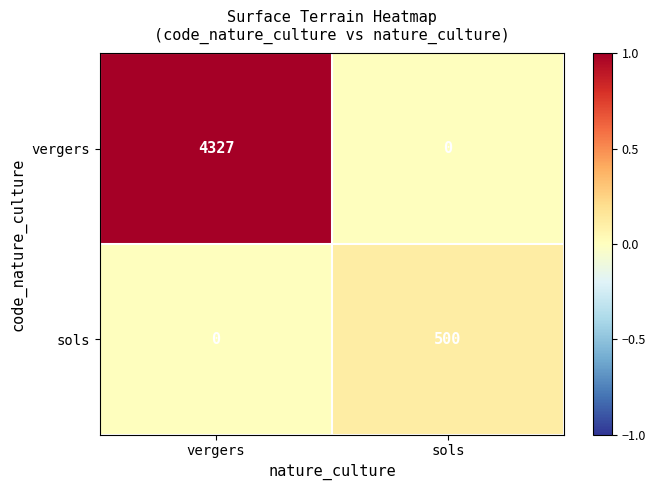

Is it true that vergers equals 4327 at vergers?

True